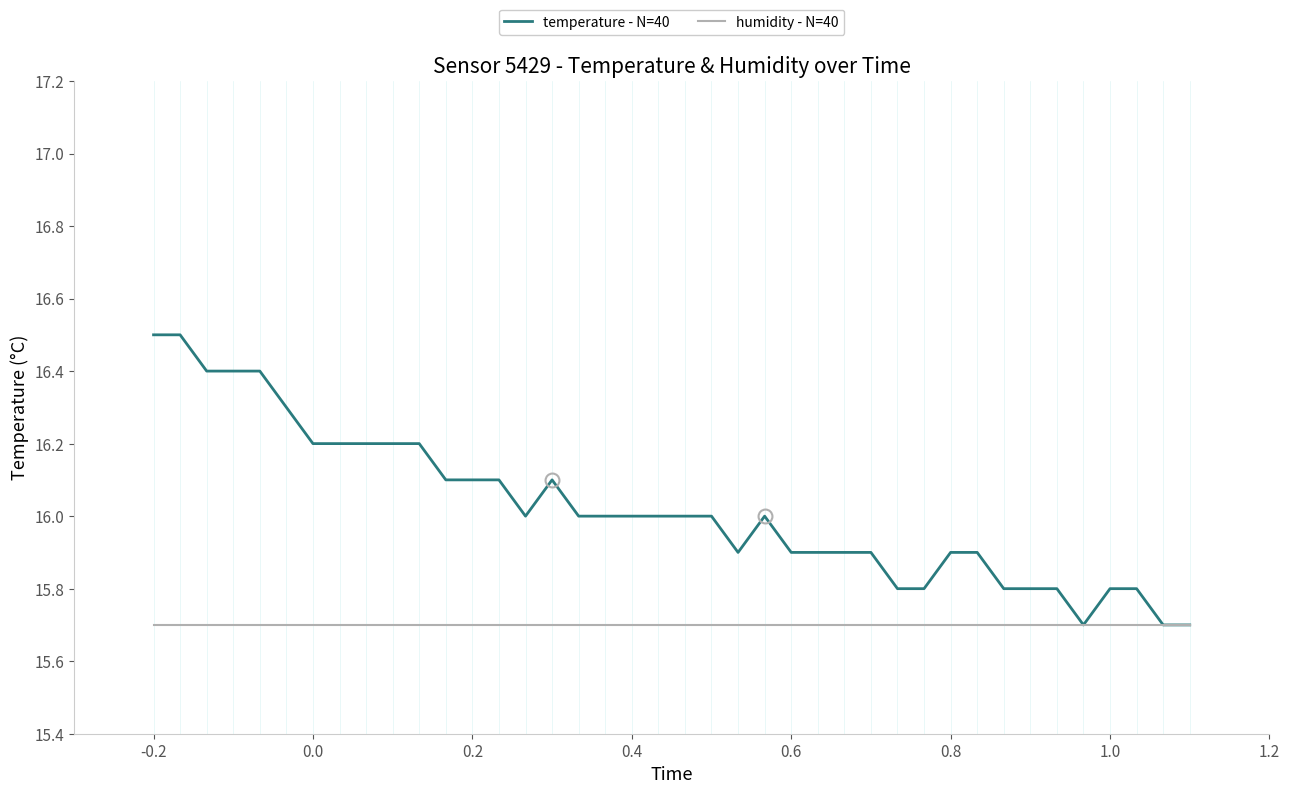

Does the chart have visible grid lines?

No